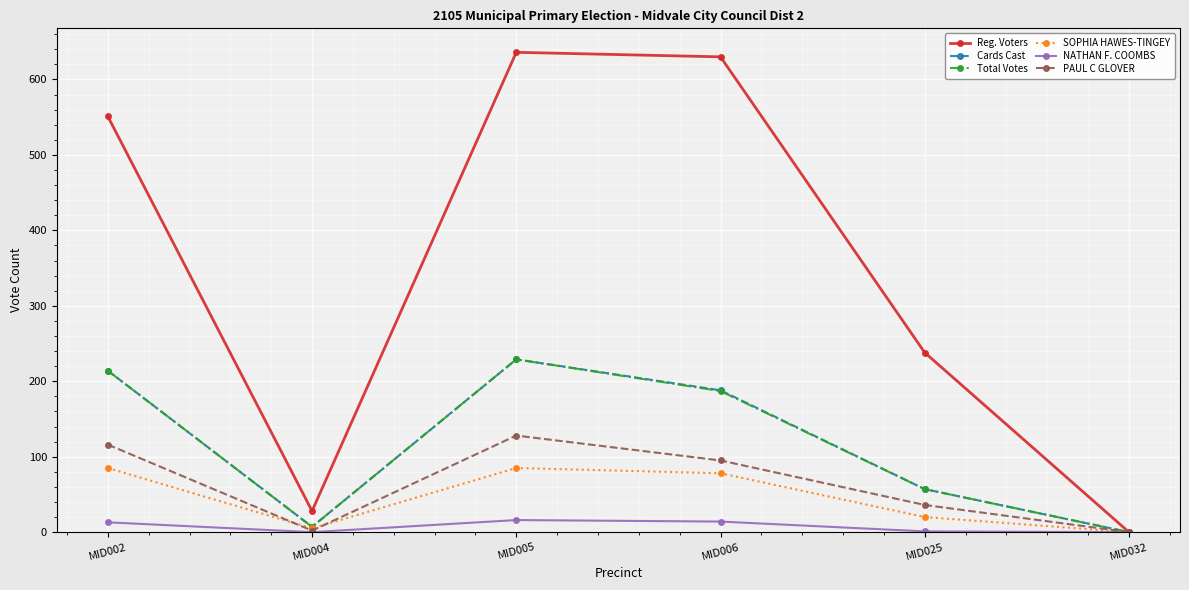

Which series has the widest spread of values?

Reg. Voters